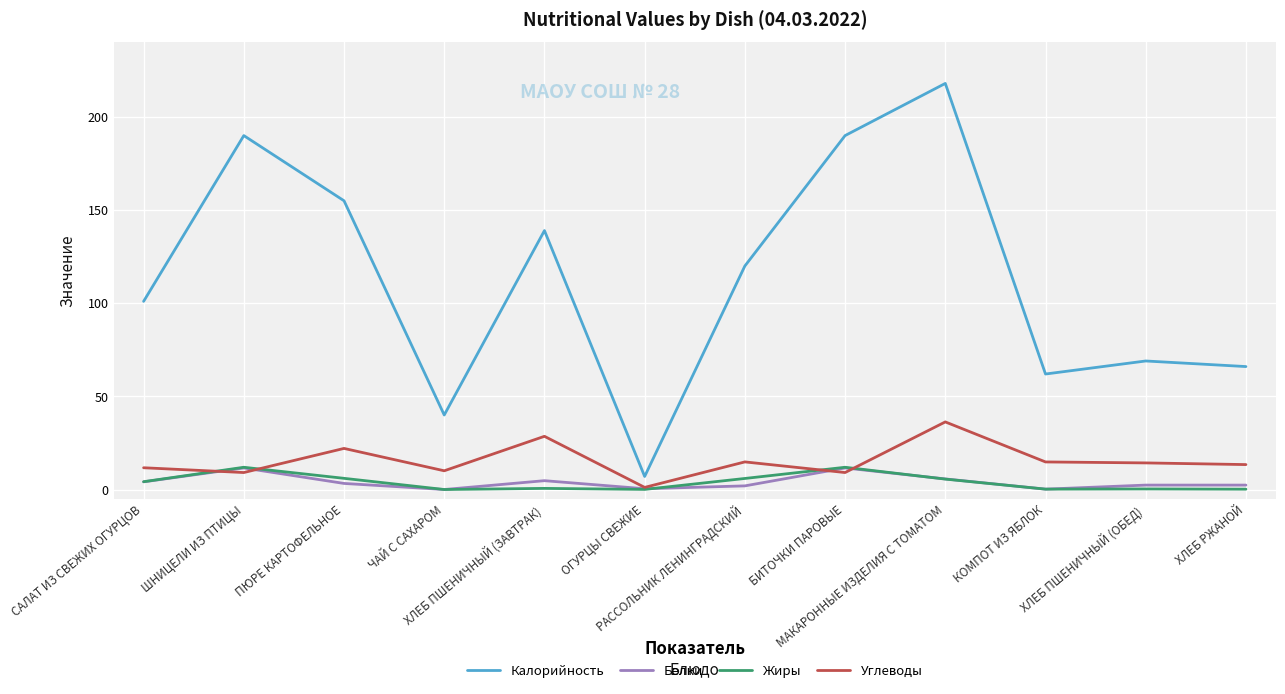

Where is the first local minimum for Углеводы?

ШНИЦЕЛИ ИЗ ПТИЦЫ